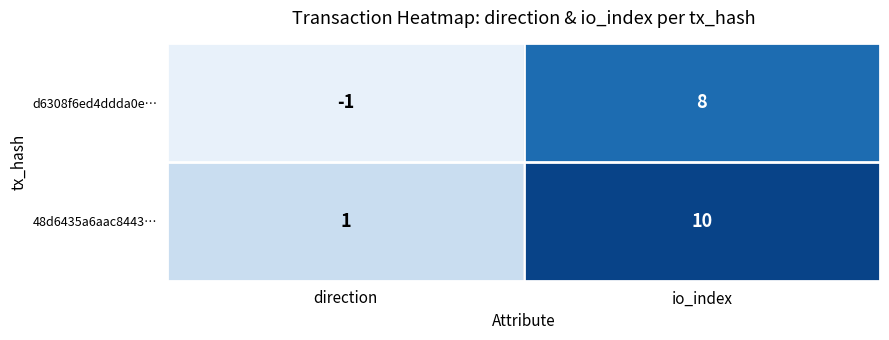

What is the spread (max minus min) of values at direction?

2